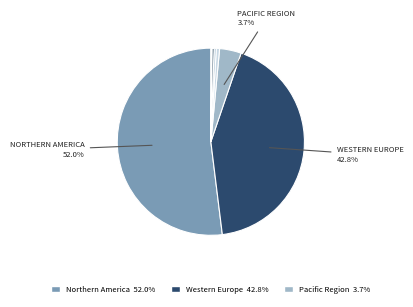

To the nearest percent, what is the difference between the largest and smallest slice percentages?

50%